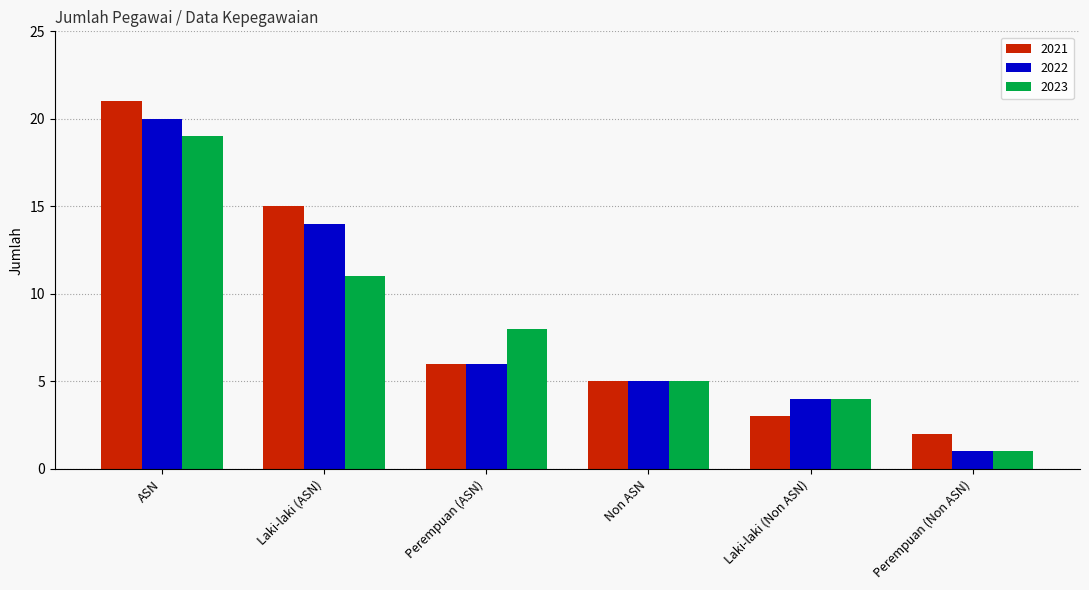

The value of 2022 at ASN is 20. True or false?

True